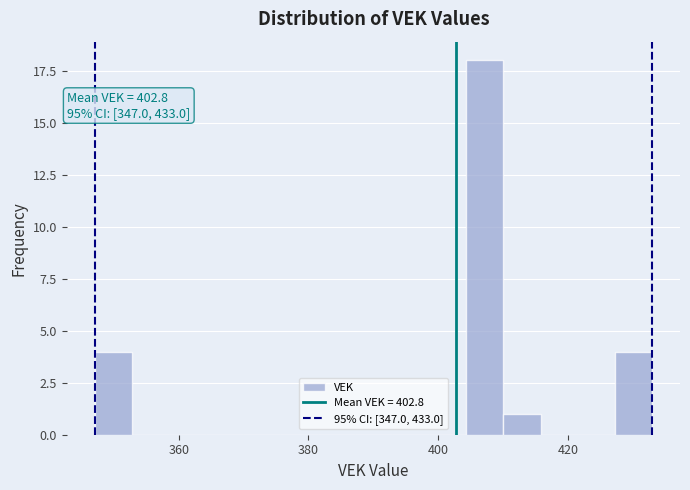

Around what value on the x-axis is the tallest bar? Give the approximate position of its centre, as read against the axis.

408